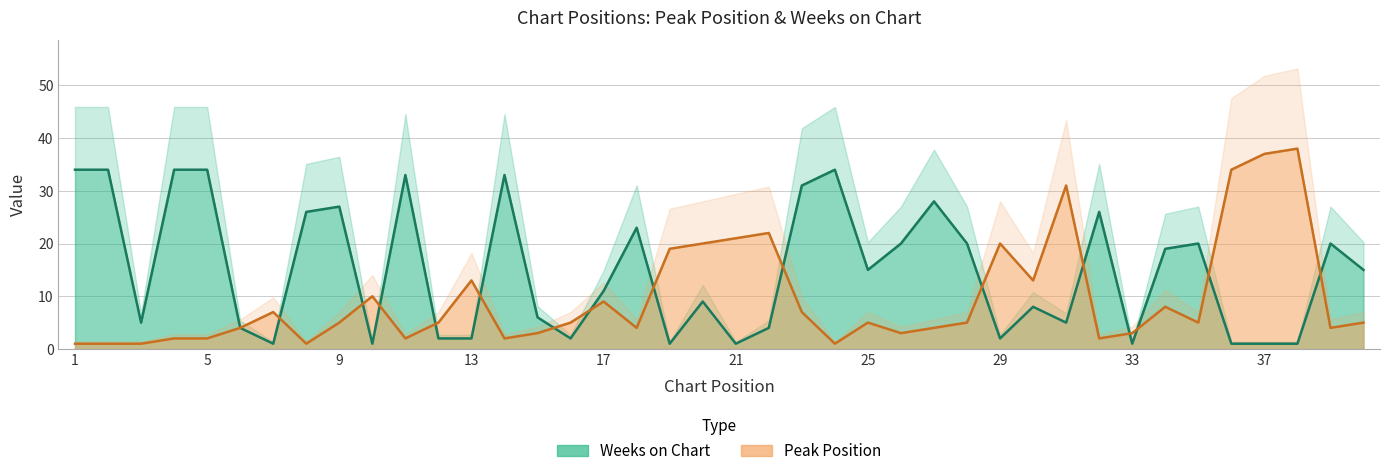

How many values in the Weeks on Chart series are below 15?

20